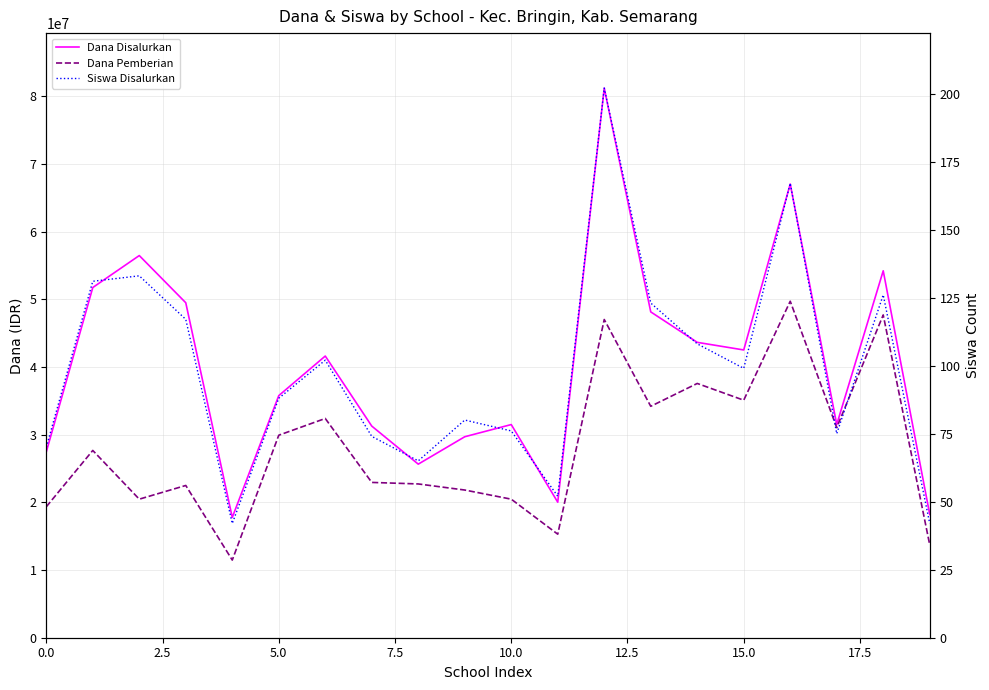

Rank the series at 15 from highest to lowest value.

Dana Disalurkan, Dana Pemberian, Siswa Disalurkan